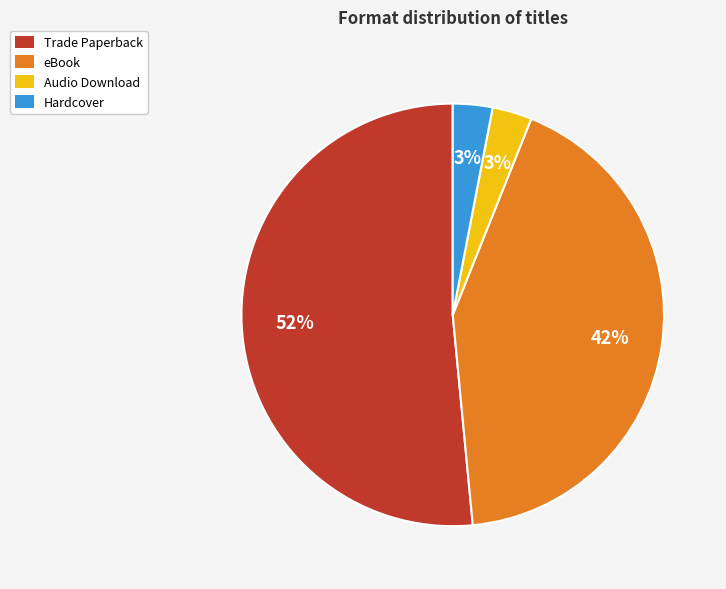

Is the sum of Audio Download and eBook greater than half?

No